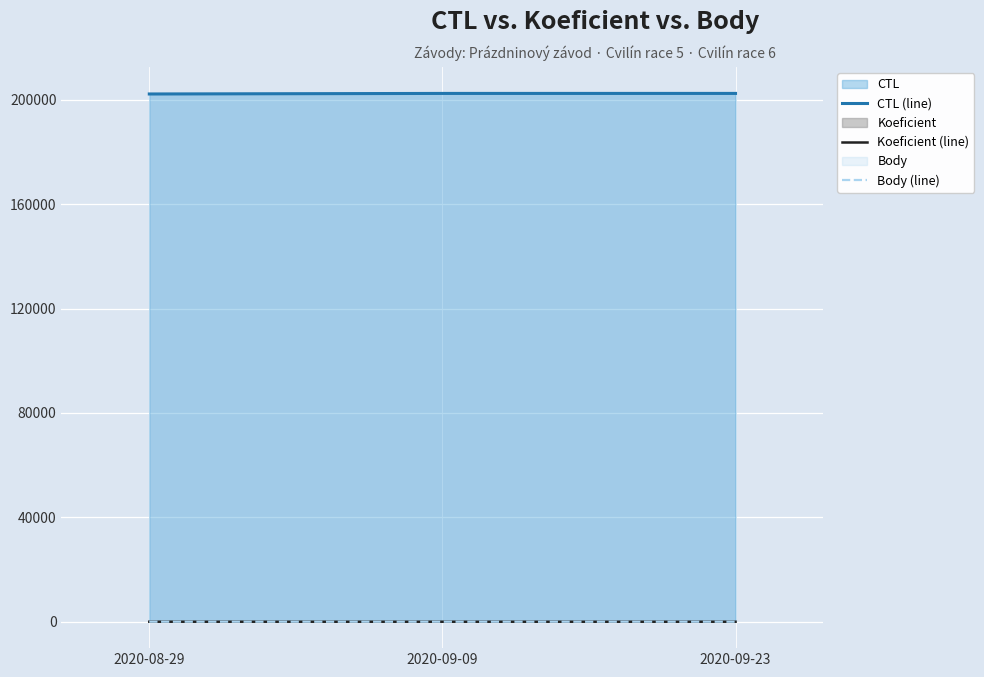

At which category is the sum across all series the highest?

2020-09-23